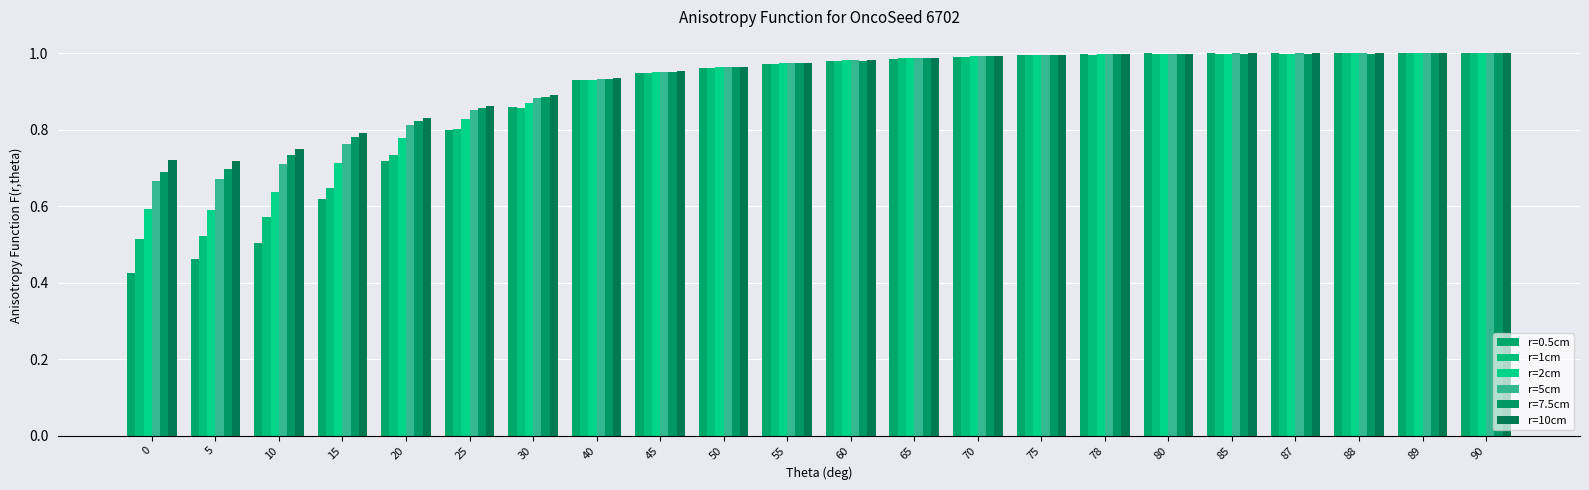

How many bars are there in each group?

6